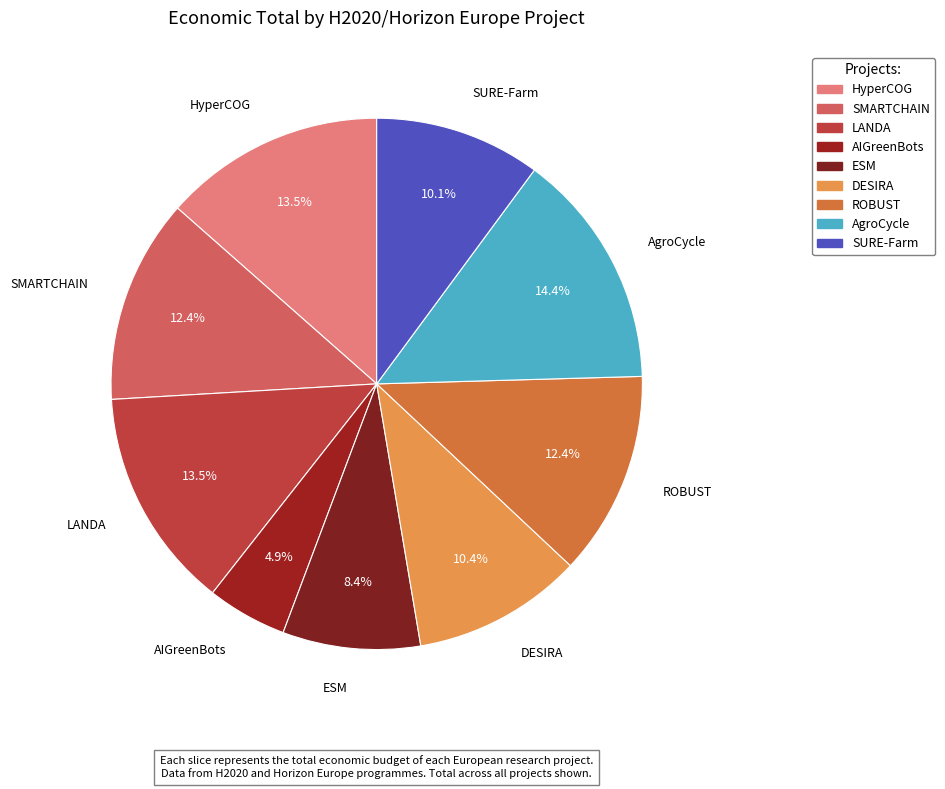

Rank the categories by value from highest to lowest.

AgroCycle, HyperCOG, LANDA, ROBUST, SMARTCHAIN, DESIRA, SURE-Farm, ESM, AIGreenBots